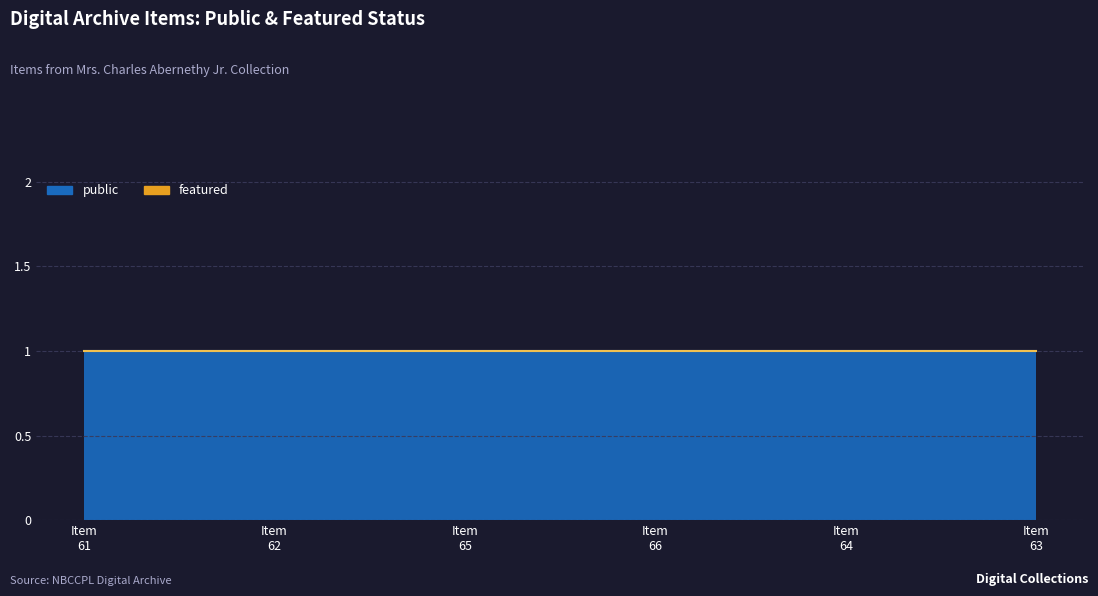

True or false: featured and public intersect in this chart.

False